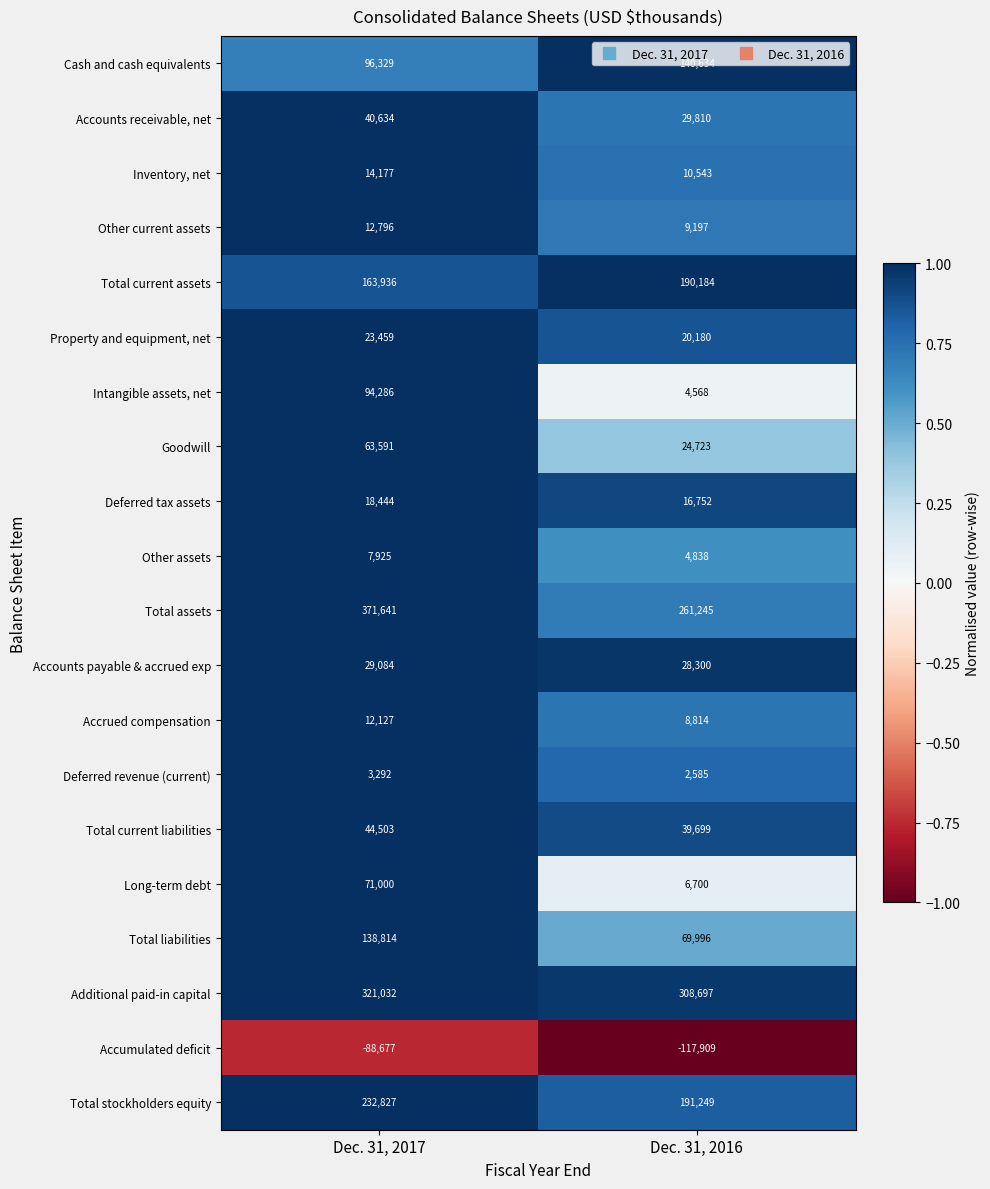

Rank the series by their maximum value, from highest to lowest.

Total assets, Additional paid-in capital, Total stockholders equity, Total current assets, Cash and cash equivalents, Total liabilities, Intangible assets, net, Long-term debt, Goodwill, Total current liabilities, Accounts receivable, net, Accounts payable & accrued exp, Property and equipment, net, Deferred tax assets, Inventory, net, Other current assets, Accrued compensation, Other assets, Deferred revenue (current), Accumulated deficit